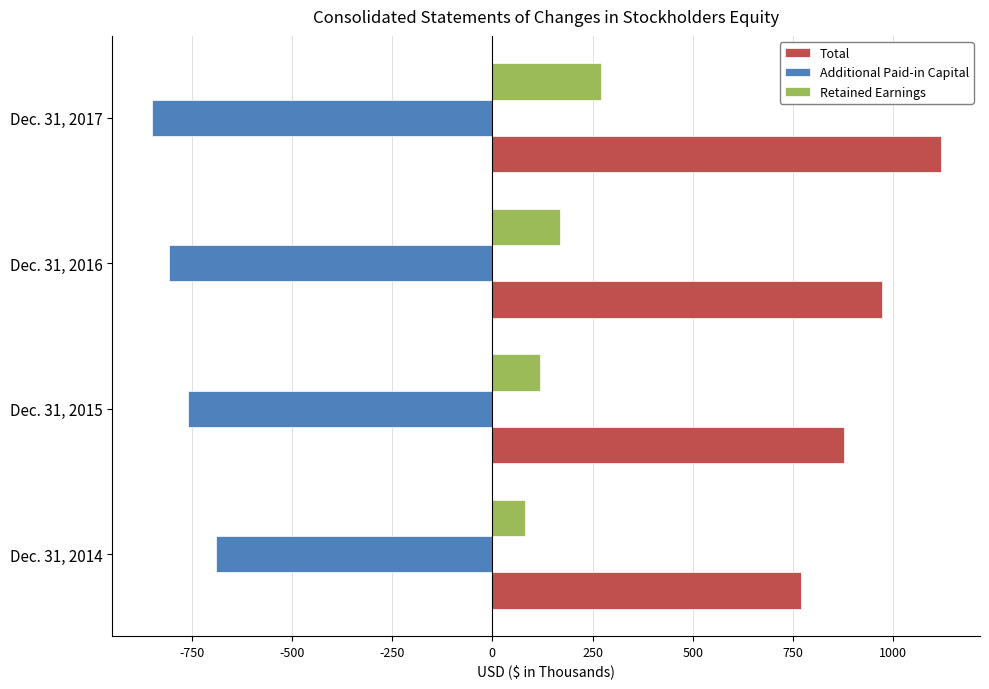

Which label corresponds to the largest value in the chart?

Dec. 31, 2017